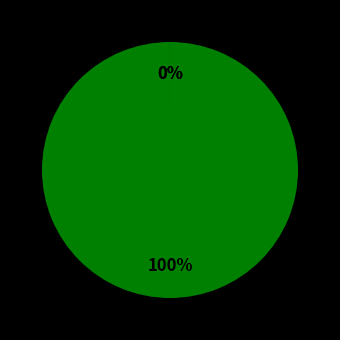

To the nearest percent, what is the difference between the largest and smallest slice percentages?

100%